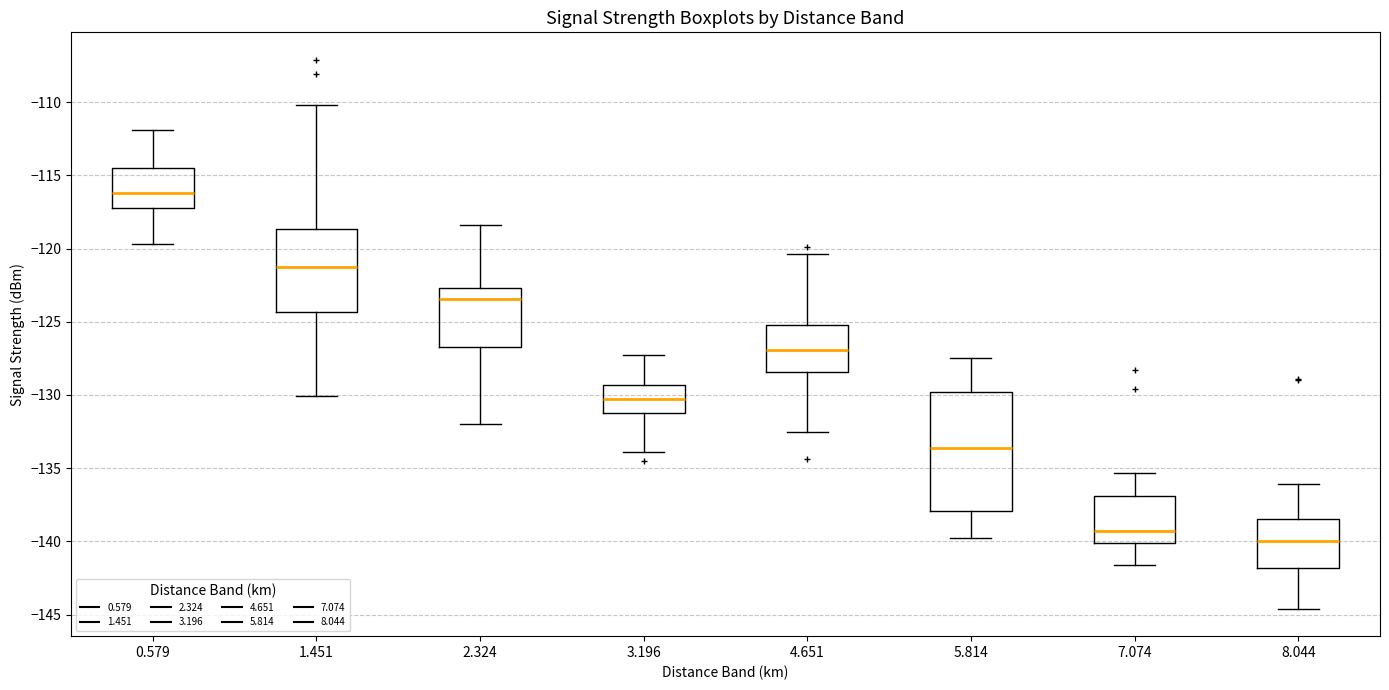

Which box is the tallest, from its lower edge to its upper edge?

5.814